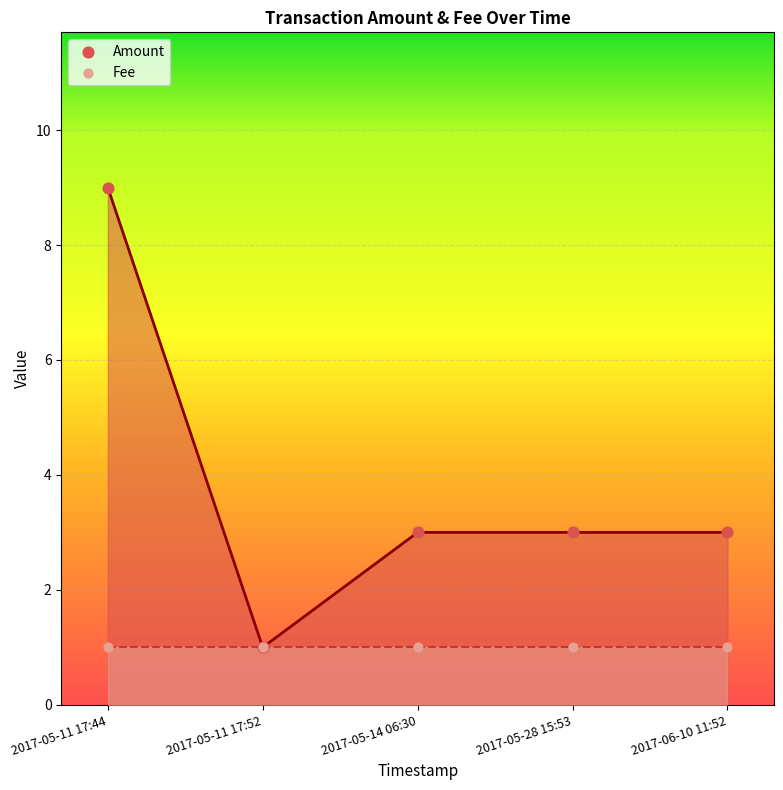

Which series reaches the maximum Y coordinate?

Amount